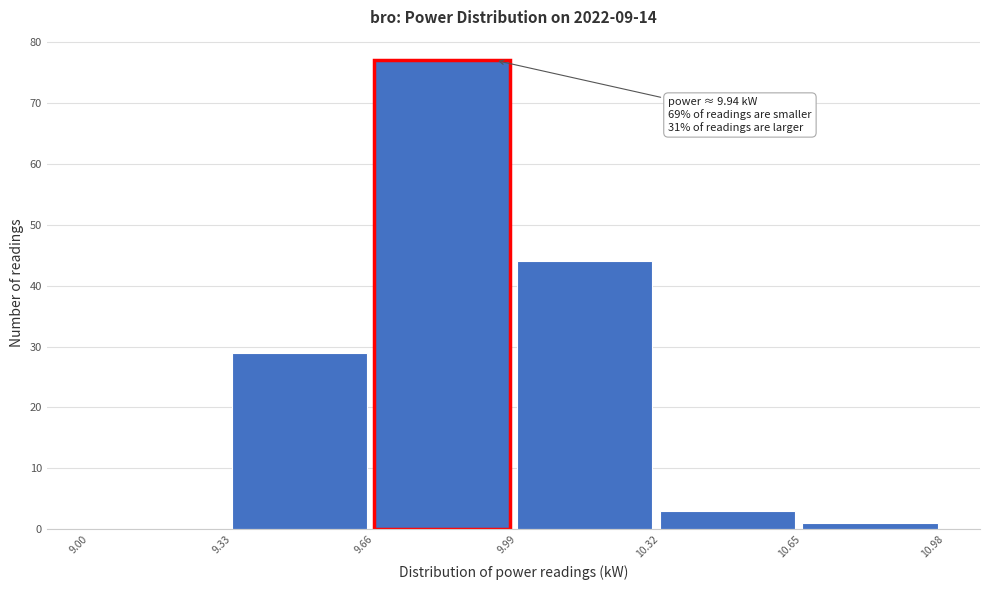

Which range on the x-axis has the tallest bar?

9.66 to 9.99